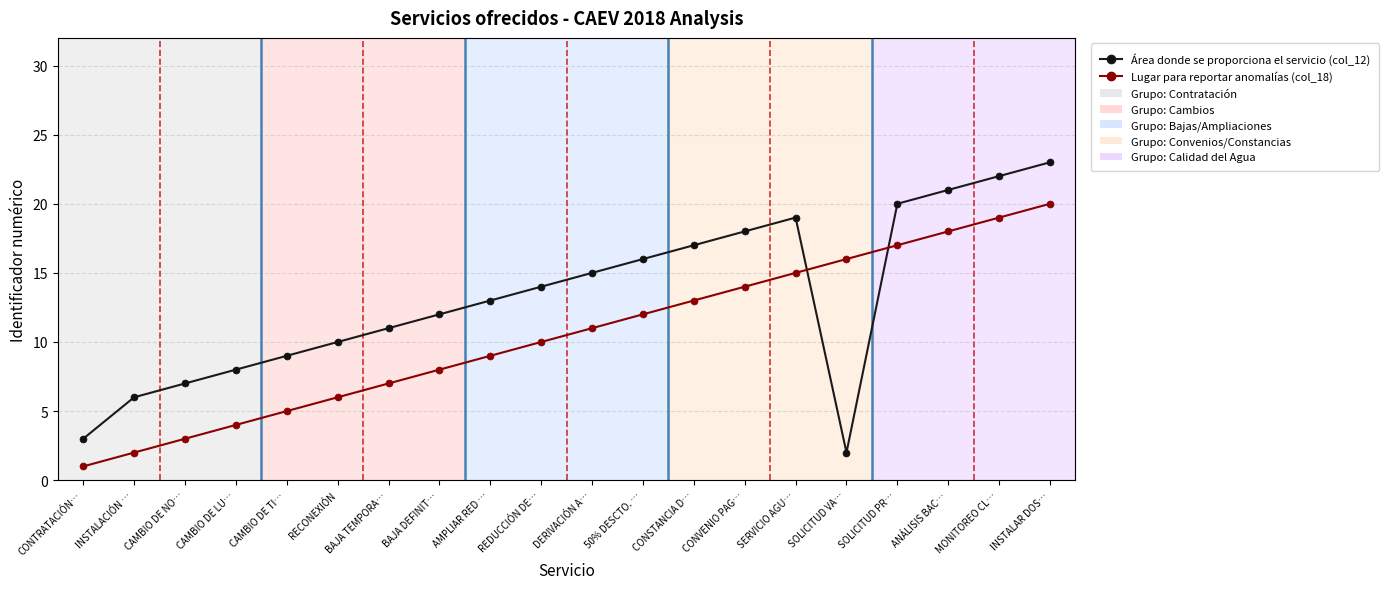

What is the difference between the maximum and minimum values in the Lugar para reportar anomalías (col_18) series?

19